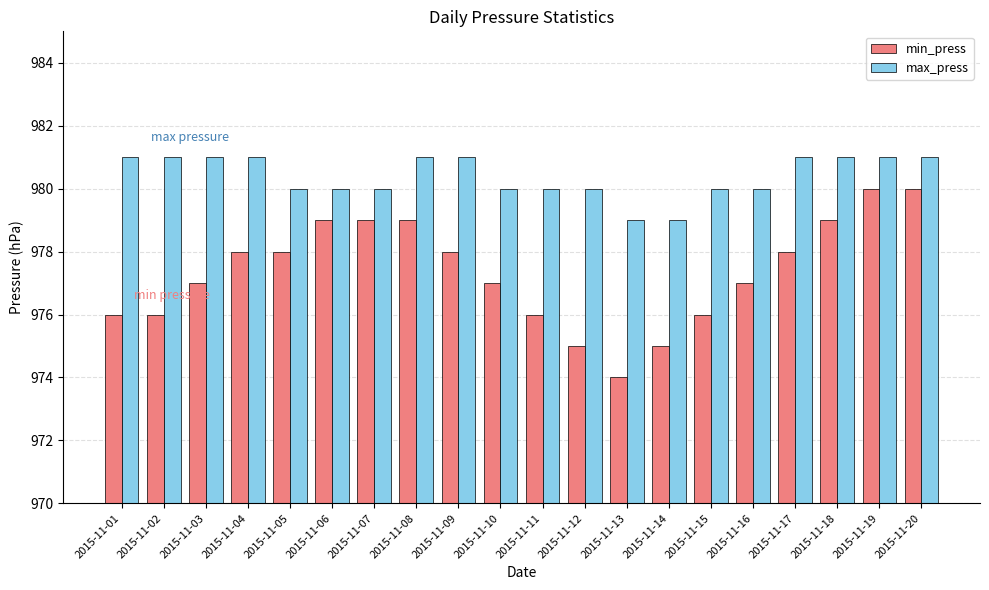

What value does the min_press series have at 2015-11-04?

978